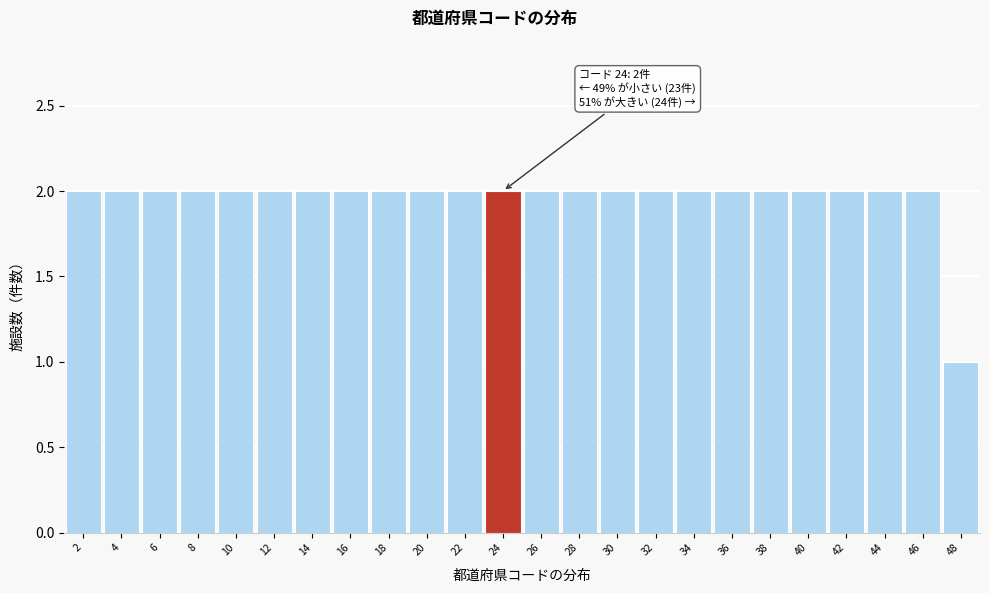

Reading left to right, transcribe all the data shown in this chart.

2	2	2	2	2	2	2	2	2	2	2	2	2	2	2	2	2	2	2	2	2	2	2	1